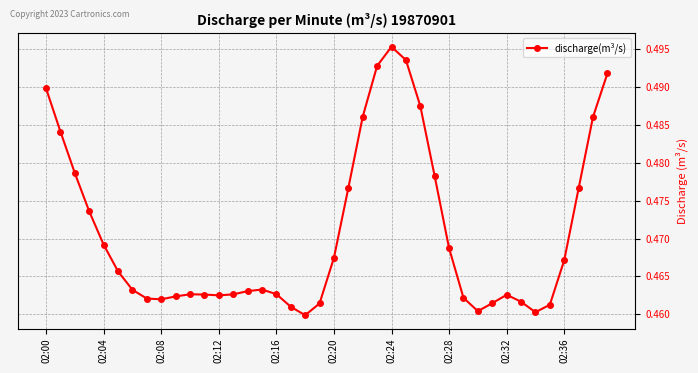

How many values are between 0 and 1?

40